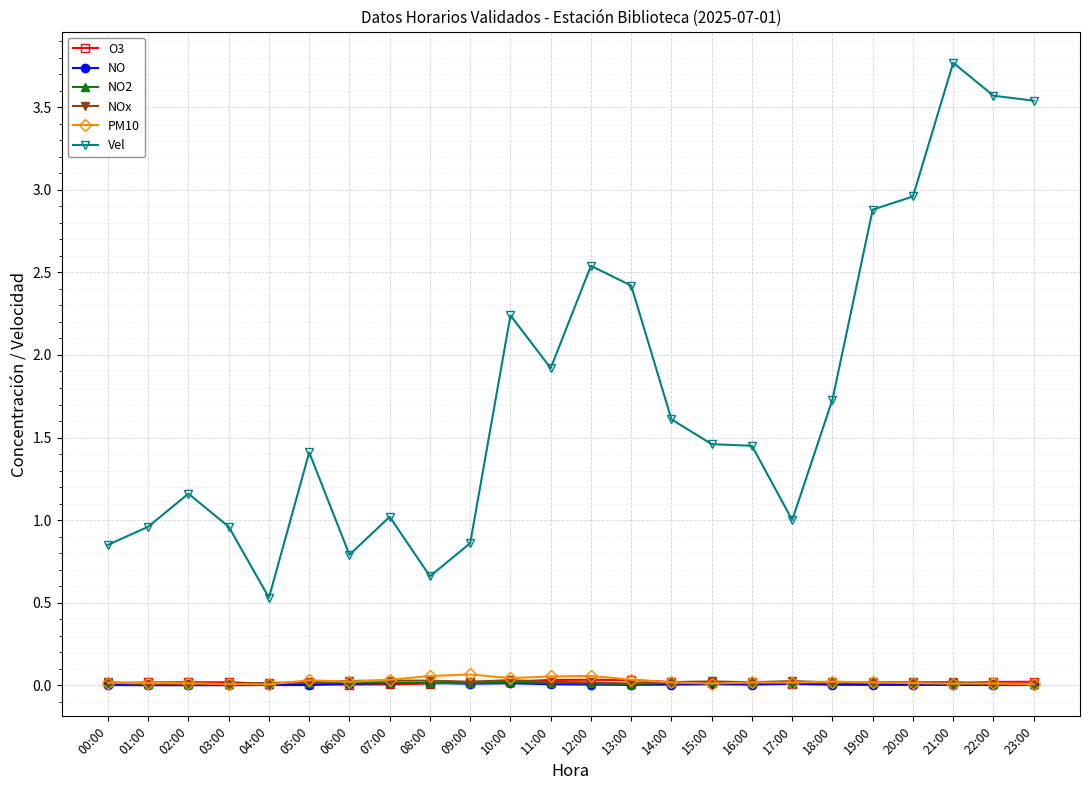

True or false: NO2 and Vel intersect in this chart.

False